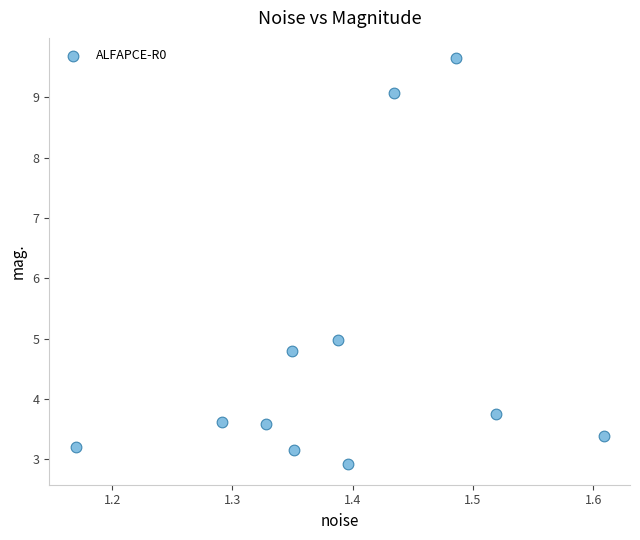

What is the range of Y values (max minus min)?

6.7